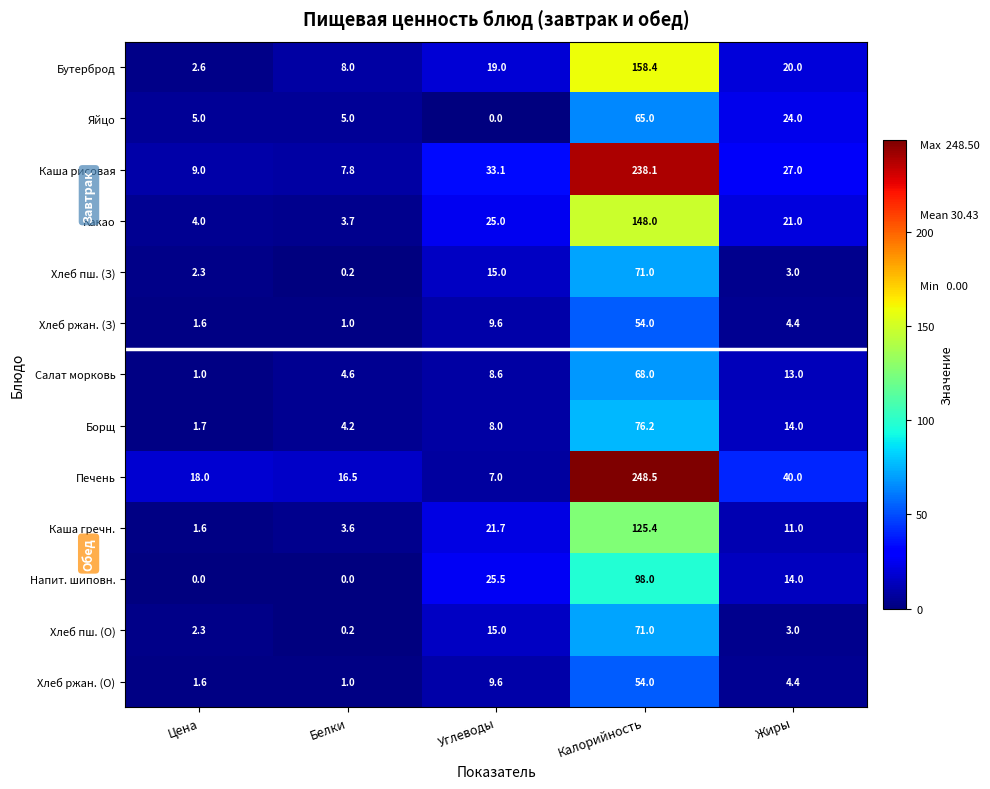

Which series has the widest spread of values?

Печень